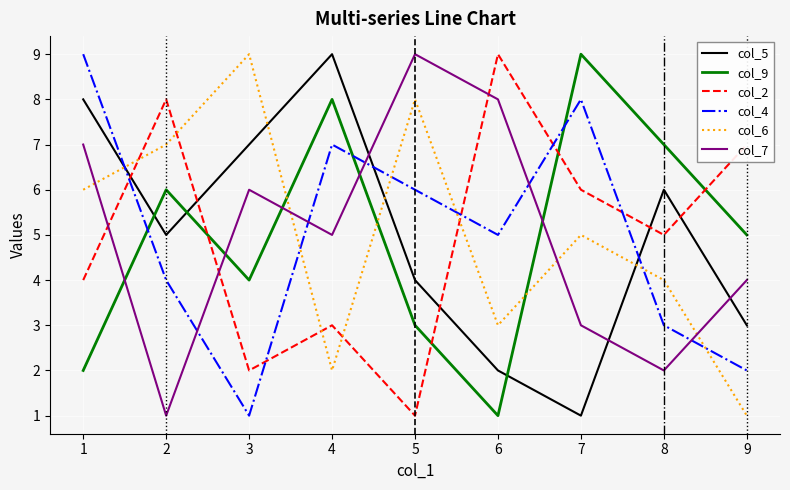

True or false: col_4 has more than 0 interior local peaks.

True